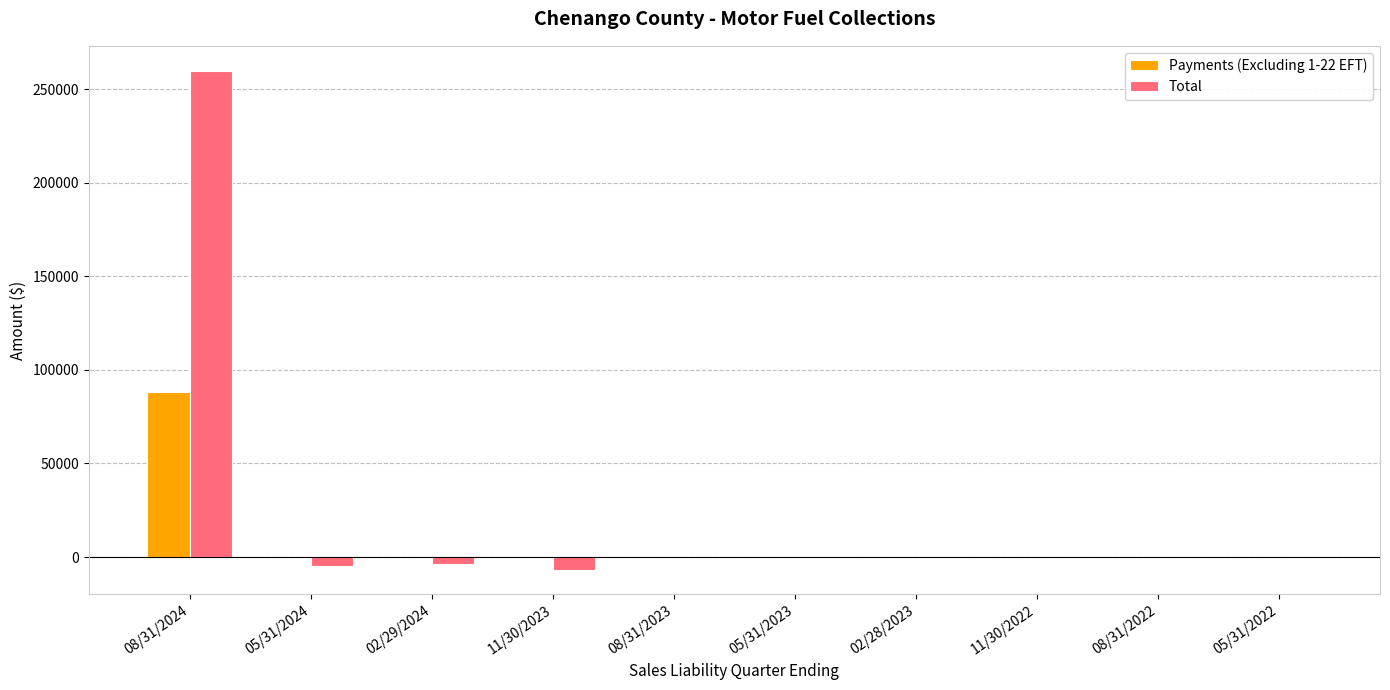

What is the sum of all Total values?

243688.8